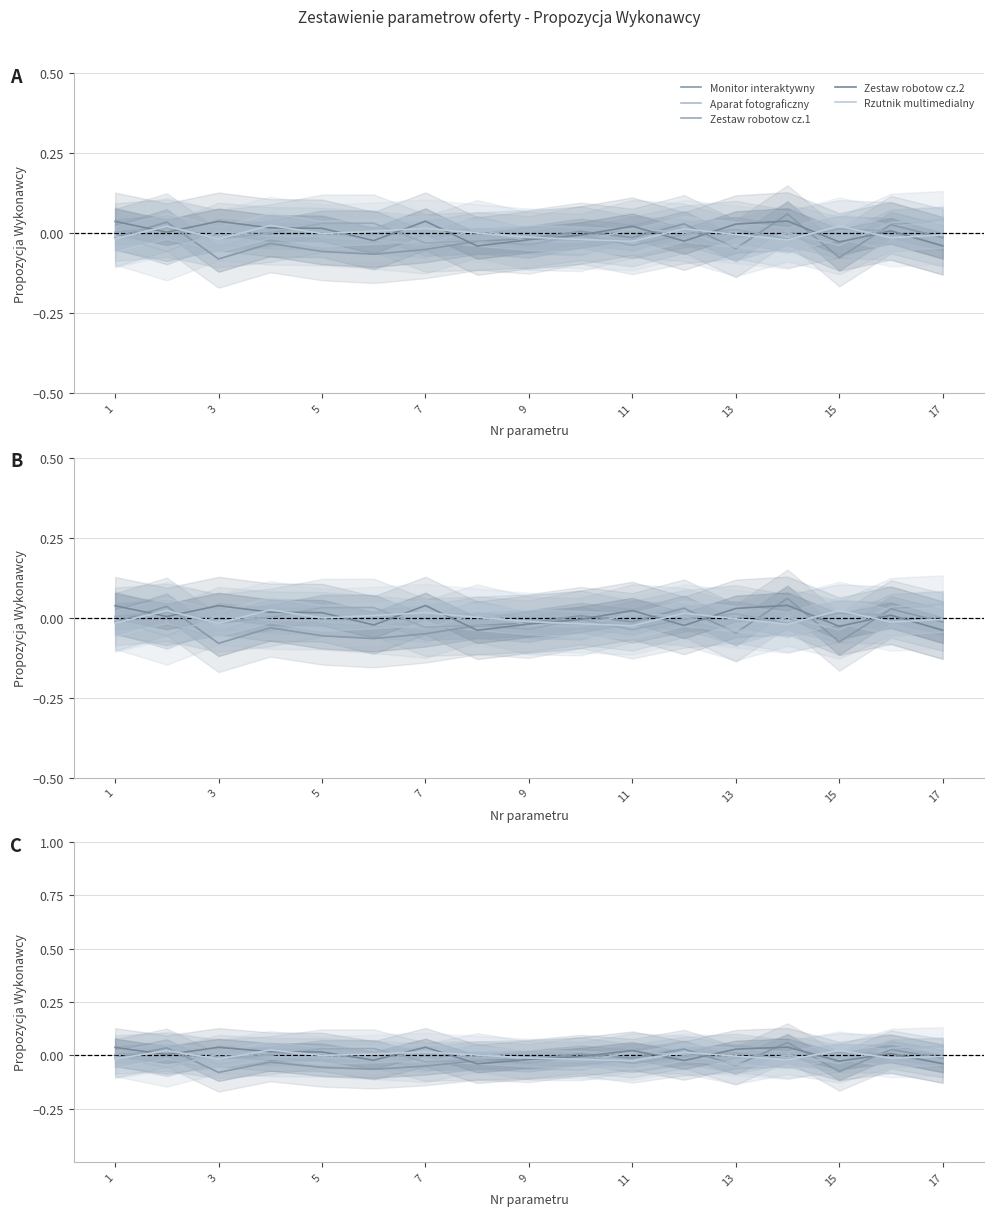

What is the label of the 4th point from the left?

7